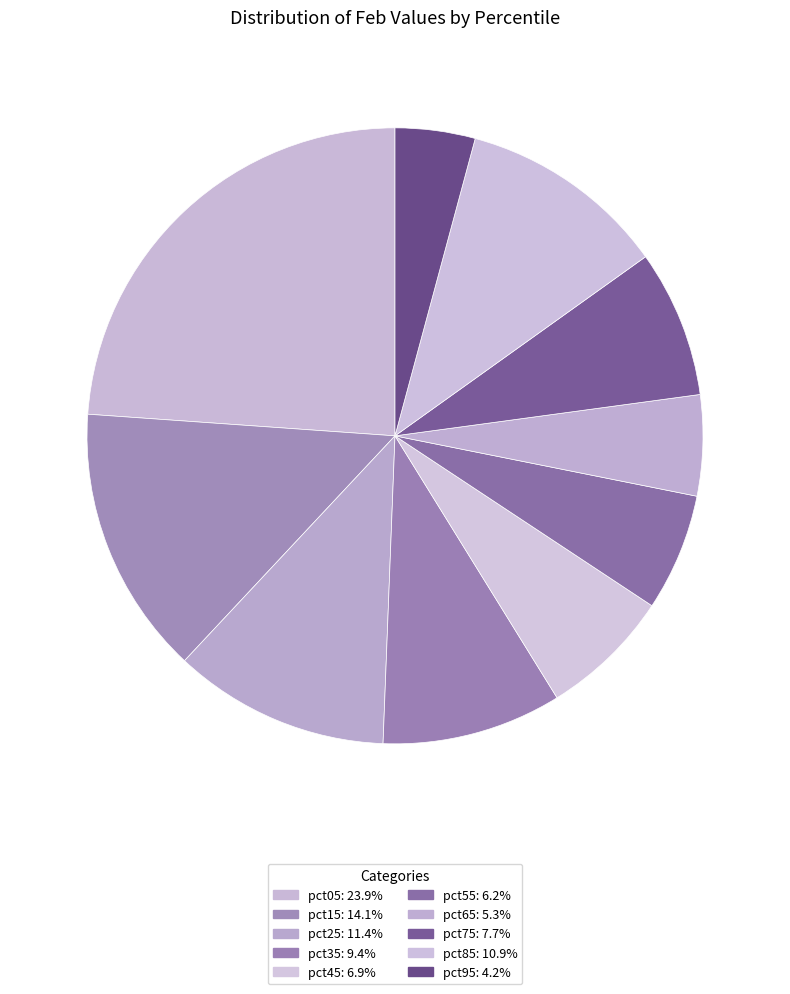

Between pct85 and pct65, which is larger?

pct85